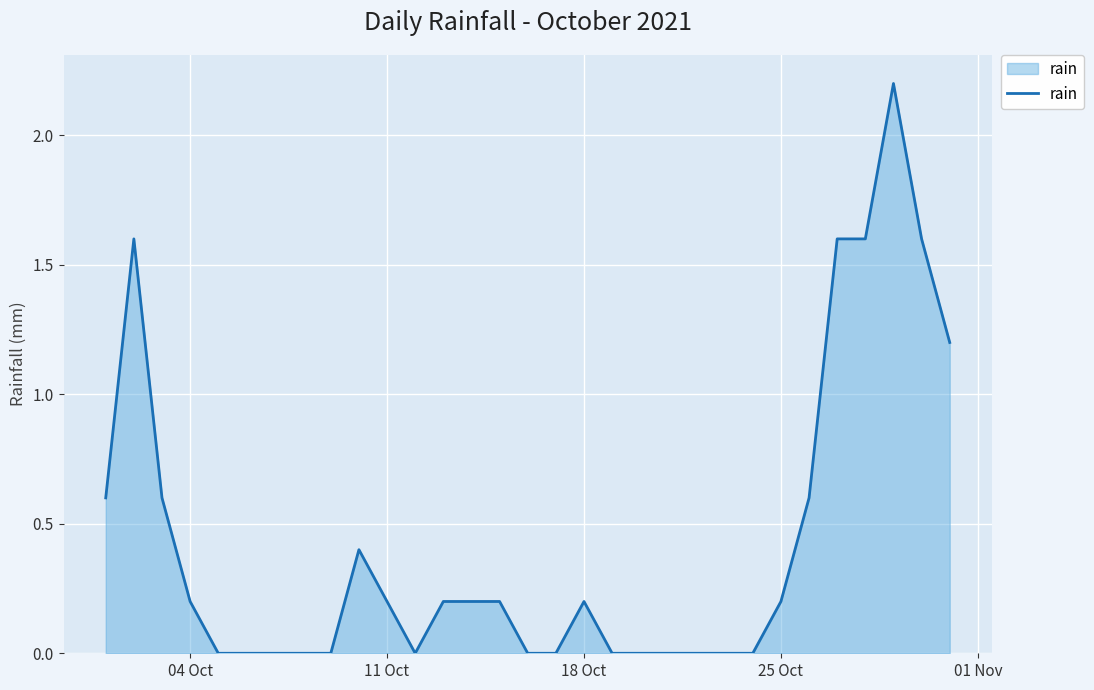

What is the difference between the second highest and minimum values?

1.6